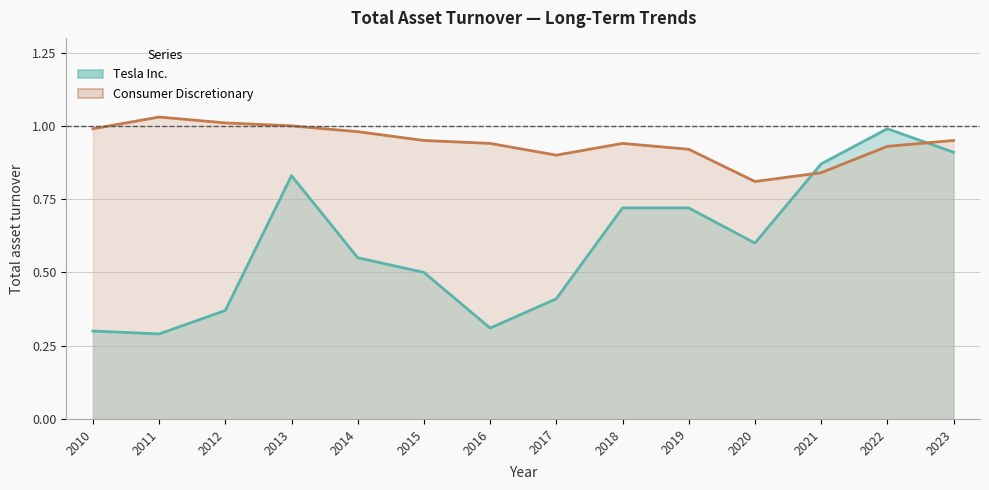

What is the value of the Consumer Discretionary point at the 4th from the left?

1.0